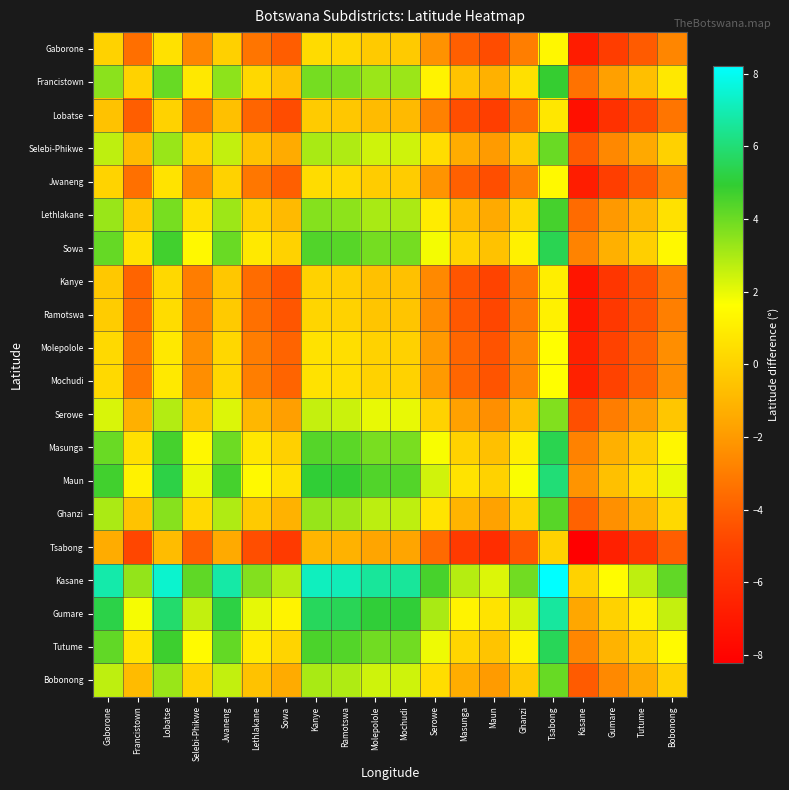

Reading right to left, extract all data points from this chart.

Gaborone: Bobonong=-2.7	Tutume=-4.2	Gumare=-5.3	Kasane=-6.9	Tsabong=1.4	Ghanzi=-3.0	Maun=-4.7	Masunga=-4.0	Serowe=-2.3	Mochudi=-0.3	Molepolole=-0.3	Ramotswa=0.2	Kanye=0.3	Sowa=-4.1	Lethlakane=-3.2	Jwaneng=-0.1	Selebi-Phikwe=-2.7	Lobatse=0.6	Francistown=-3.5	Gaborone=0.0
Francistown: Bobonong=0.8	Tutume=-0.7	Gumare=-1.8	Kasane=-3.4	Tsabong=4.9	Ghanzi=0.5	Maun=-1.2	Masunga=-0.5	Serowe=1.2	Mochudi=3.2	Molepolole=3.2	Ramotswa=3.7	Kanye=3.8	Sowa=-0.6	Lethlakane=0.2	Jwaneng=3.4	Selebi-Phikwe=0.8	Lobatse=4.1	Francistown=0.0	Gaborone=3.5
Lobatse: Bobonong=-3.3	Tutume=-4.7	Gumare=-5.9	Kasane=-7.4	Tsabong=0.8	Ghanzi=-3.5	Maun=-5.2	Masunga=-4.6	Serowe=-2.8	Mochudi=-0.8	Molepolole=-0.8	Ramotswa=-0.4	Kanye=-0.2	Sowa=-4.7	Lethlakane=-3.8	Jwaneng=-0.6	Selebi-Phikwe=-3.3	Lobatse=0.0	Francistown=-4.1	Gaborone=-0.6
Selebi-Phikwe: Bobonong=-0.0	Tutume=-1.5	Gumare=-2.6	Kasane=-4.2	Tsabong=4.0	Ghanzi=-0.3	Maun=-2.0	Masunga=-1.4	Serowe=0.4	Mochudi=2.4	Molepolole=2.4	Ramotswa=2.9	Kanye=3.0	Sowa=-1.4	Lethlakane=-0.6	Jwaneng=2.6	Selebi-Phikwe=0.0	Lobatse=3.3	Francistown=-0.8	Gaborone=2.7
Jwaneng: Bobonong=-2.6	Tutume=-4.1	Gumare=-5.2	Kasane=-6.8	Tsabong=1.4	Ghanzi=-2.9	Maun=-4.6	Masunga=-4.0	Serowe=-2.2	Mochudi=-0.2	Molepolole=-0.2	Ramotswa=0.3	Kanye=0.4	Sowa=-4.0	Lethlakane=-3.2	Jwaneng=0.0	Selebi-Phikwe=-2.6	Lobatse=0.6	Francistown=-3.4	Gaborone=0.1
Lethlakane: Bobonong=0.6	Tutume=-0.9	Gumare=-2.0	Kasane=-3.6	Tsabong=4.6	Ghanzi=0.3	Maun=-1.4	Masunga=-0.8	Serowe=1.0	Mochudi=3.0	Molepolole=3.0	Ramotswa=3.5	Kanye=3.6	Sowa=-0.8	Lethlakane=0.0	Jwaneng=3.2	Selebi-Phikwe=0.6	Lobatse=3.8	Francistown=-0.2	Gaborone=3.2
Sowa: Bobonong=1.4	Tutume=-0.1	Gumare=-1.2	Kasane=-2.8	Tsabong=5.5	Ghanzi=1.1	Maun=-0.6	Masunga=0.1	Serowe=1.8	Mochudi=3.8	Molepolole=3.8	Ramotswa=4.3	Kanye=4.4	Sowa=0.0	Lethlakane=0.8	Jwaneng=4.0	Selebi-Phikwe=1.4	Lobatse=4.7	Francistown=0.6	Gaborone=4.1
Kanye: Bobonong=-3.0	Tutume=-4.5	Gumare=-5.6	Kasane=-7.2	Tsabong=1.0	Ghanzi=-3.3	Maun=-5.0	Masunga=-4.4	Serowe=-2.6	Mochudi=-0.6	Molepolole=-0.6	Ramotswa=-0.1	Kanye=0.0	Sowa=-4.4	Lethlakane=-3.6	Jwaneng=-0.4	Selebi-Phikwe=-3.0	Lobatse=0.2	Francistown=-3.8	Gaborone=-0.3
Ramotswa: Bobonong=-2.9	Tutume=-4.4	Gumare=-5.5	Kasane=-7.1	Tsabong=1.1	Ghanzi=-3.2	Maun=-4.9	Masunga=-4.2	Serowe=-2.5	Mochudi=-0.5	Molepolole=-0.5	Ramotswa=0.0	Kanye=0.1	Sowa=-4.3	Lethlakane=-3.5	Jwaneng=-0.3	Selebi-Phikwe=-2.9	Lobatse=0.4	Francistown=-3.7	Gaborone=-0.2
Molepolole: Bobonong=-2.4	Tutume=-3.9	Gumare=-5.0	Kasane=-6.6	Tsabong=1.6	Ghanzi=-2.7	Maun=-4.4	Masunga=-3.8	Serowe=-2.0	Mochudi=-0.0	Molepolole=0.0	Ramotswa=0.5	Kanye=0.6	Sowa=-3.8	Lethlakane=-3.0	Jwaneng=0.2	Selebi-Phikwe=-2.4	Lobatse=0.8	Francistown=-3.2	Gaborone=0.3
Mochudi: Bobonong=-2.4	Tutume=-3.9	Gumare=-5.0	Kasane=-6.6	Tsabong=1.6	Ghanzi=-2.7	Maun=-4.4	Masunga=-3.8	Serowe=-2.0	Mochudi=0.0	Molepolole=0.0	Ramotswa=0.5	Kanye=0.6	Sowa=-3.8	Lethlakane=-3.0	Jwaneng=0.2	Selebi-Phikwe=-2.4	Lobatse=0.8	Francistown=-3.2	Gaborone=0.3
Serowe: Bobonong=-0.4	Tutume=-1.9	Gumare=-3.0	Kasane=-4.6	Tsabong=3.6	Ghanzi=-0.7	Maun=-2.4	Masunga=-1.8	Serowe=0.0	Mochudi=2.0	Molepolole=2.0	Ramotswa=2.5	Kanye=2.6	Sowa=-1.8	Lethlakane=-1.0	Jwaneng=2.2	Selebi-Phikwe=-0.4	Lobatse=2.8	Francistown=-1.2	Gaborone=2.3
Masunga: Bobonong=1.3	Tutume=-0.1	Gumare=-1.3	Kasane=-2.8	Tsabong=5.4	Ghanzi=1.1	Maun=-0.6	Masunga=0.0	Serowe=1.8	Mochudi=3.8	Molepolole=3.8	Ramotswa=4.2	Kanye=4.4	Sowa=-0.1	Lethlakane=0.8	Jwaneng=4.0	Selebi-Phikwe=1.4	Lobatse=4.6	Francistown=0.5	Gaborone=4.0
Maun: Bobonong=2.0	Tutume=0.5	Gumare=-0.6	Kasane=-2.2	Tsabong=6.0	Ghanzi=1.7	Maun=0.0	Masunga=0.6	Serowe=2.4	Mochudi=4.4	Molepolole=4.4	Ramotswa=4.9	Kanye=5.0	Sowa=0.6	Lethlakane=1.4	Jwaneng=4.6	Selebi-Phikwe=2.0	Lobatse=5.2	Francistown=1.2	Gaborone=4.7
Ghanzi: Bobonong=0.3	Tutume=-1.2	Gumare=-2.3	Kasane=-3.9	Tsabong=4.3	Ghanzi=0.0	Maun=-1.7	Masunga=-1.1	Serowe=0.7	Mochudi=2.7	Molepolole=2.7	Ramotswa=3.2	Kanye=3.3	Sowa=-1.1	Lethlakane=-0.3	Jwaneng=2.9	Selebi-Phikwe=0.3	Lobatse=3.5	Francistown=-0.5	Gaborone=3.0
Tsabong: Bobonong=-4.1	Tutume=-5.5	Gumare=-6.7	Kasane=-8.2	Tsabong=0.0	Ghanzi=-4.3	Maun=-6.0	Masunga=-5.4	Serowe=-3.6	Mochudi=-1.6	Molepolole=-1.6	Ramotswa=-1.1	Kanye=-1.0	Sowa=-5.5	Lethlakane=-4.6	Jwaneng=-1.4	Selebi-Phikwe=-4.0	Lobatse=-0.8	Francistown=-4.9	Gaborone=-1.4
Kasane: Bobonong=4.2	Tutume=2.7	Gumare=1.6	Kasane=0.0	Tsabong=8.2	Ghanzi=3.9	Maun=2.2	Masunga=2.8	Serowe=4.6	Mochudi=6.6	Molepolole=6.6	Ramotswa=7.1	Kanye=7.2	Sowa=2.8	Lethlakane=3.6	Jwaneng=6.8	Selebi-Phikwe=4.2	Lobatse=7.4	Francistown=3.4	Gaborone=6.9
Gumare: Bobonong=2.6	Tutume=1.1	Gumare=0.0	Kasane=-1.6	Tsabong=6.7	Ghanzi=2.3	Maun=0.6	Masunga=1.3	Serowe=3.0	Mochudi=5.0	Molepolole=5.0	Ramotswa=5.5	Kanye=5.6	Sowa=1.2	Lethlakane=2.0	Jwaneng=5.2	Selebi-Phikwe=2.6	Lobatse=5.9	Francistown=1.8	Gaborone=5.3
Tutume: Bobonong=1.5	Tutume=0.0	Gumare=-1.1	Kasane=-2.7	Tsabong=5.5	Ghanzi=1.2	Maun=-0.5	Masunga=0.1	Serowe=1.9	Mochudi=3.9	Molepolole=3.9	Ramotswa=4.4	Kanye=4.5	Sowa=0.1	Lethlakane=0.9	Jwaneng=4.1	Selebi-Phikwe=1.5	Lobatse=4.7	Francistown=0.7	Gaborone=4.2
Bobonong: Bobonong=0.0	Tutume=-1.5	Gumare=-2.6	Kasane=-4.2	Tsabong=4.1	Ghanzi=-0.3	Maun=-2.0	Masunga=-1.3	Serowe=0.4	Mochudi=2.4	Molepolole=2.4	Ramotswa=2.9	Kanye=3.0	Sowa=-1.4	Lethlakane=-0.6	Jwaneng=2.6	Selebi-Phikwe=0.0	Lobatse=3.3	Francistown=-0.8	Gaborone=2.7